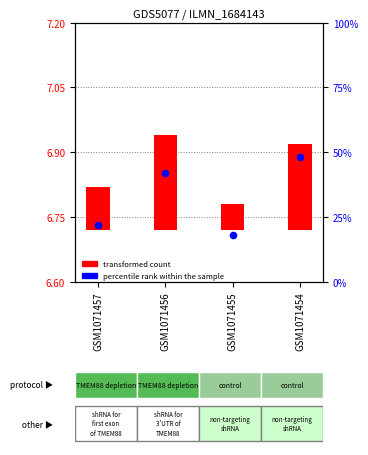

Which series has the largest total across all categories?

percentile rank within the sample